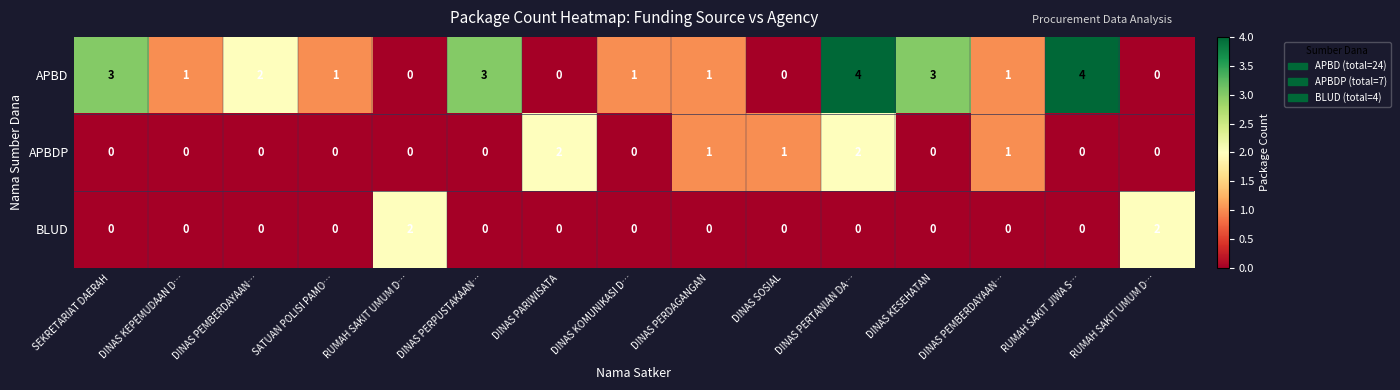

How many series are shown in this chart?

3